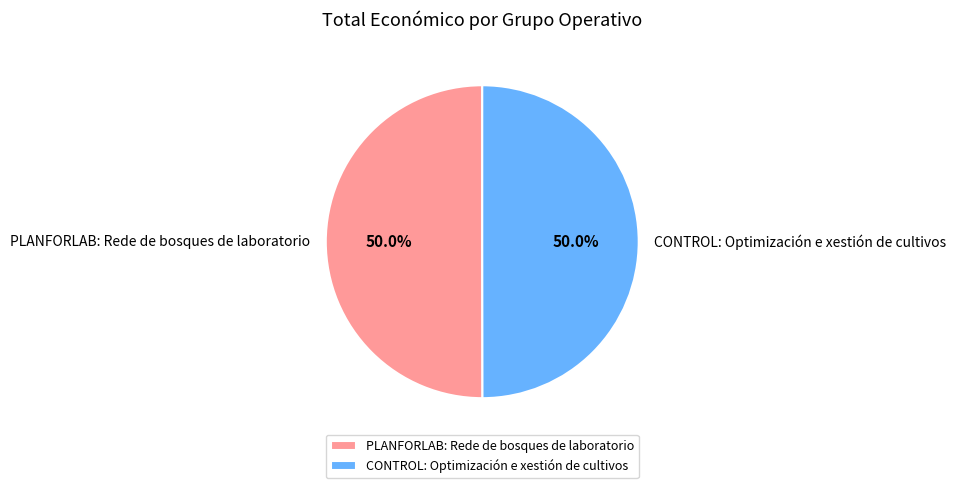

How many slices are in this pie chart?

2